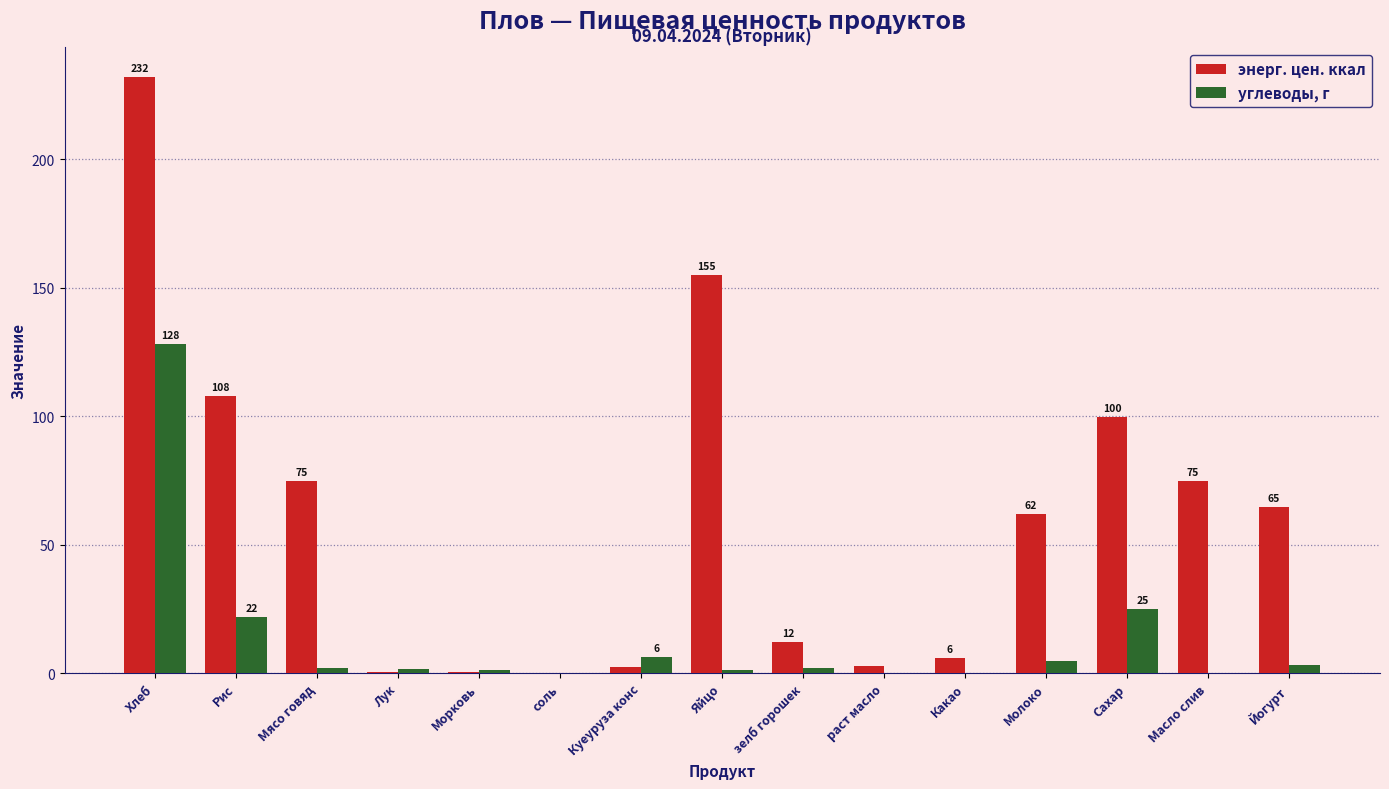

How many categories are shown in the chart?

15